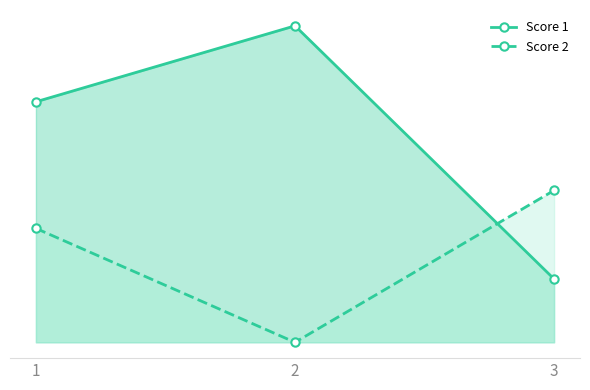

Reading left to right, what are all the values shown in this chart?

Score 1: 1=19	2=25	3=5
Score 2: 1=9	2=0	3=12